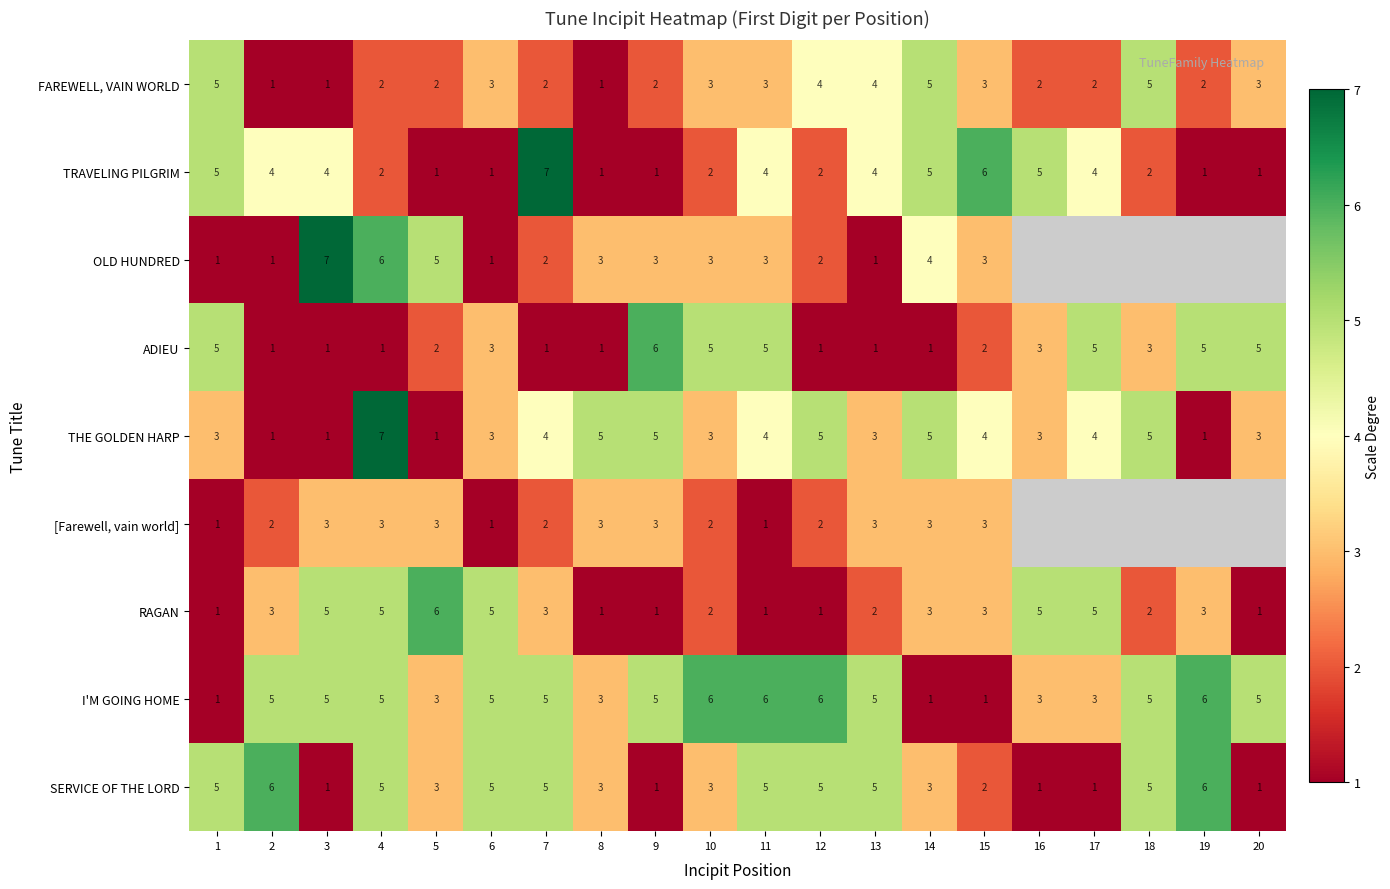

What is the maximum value for THE GOLDEN HARP?

7